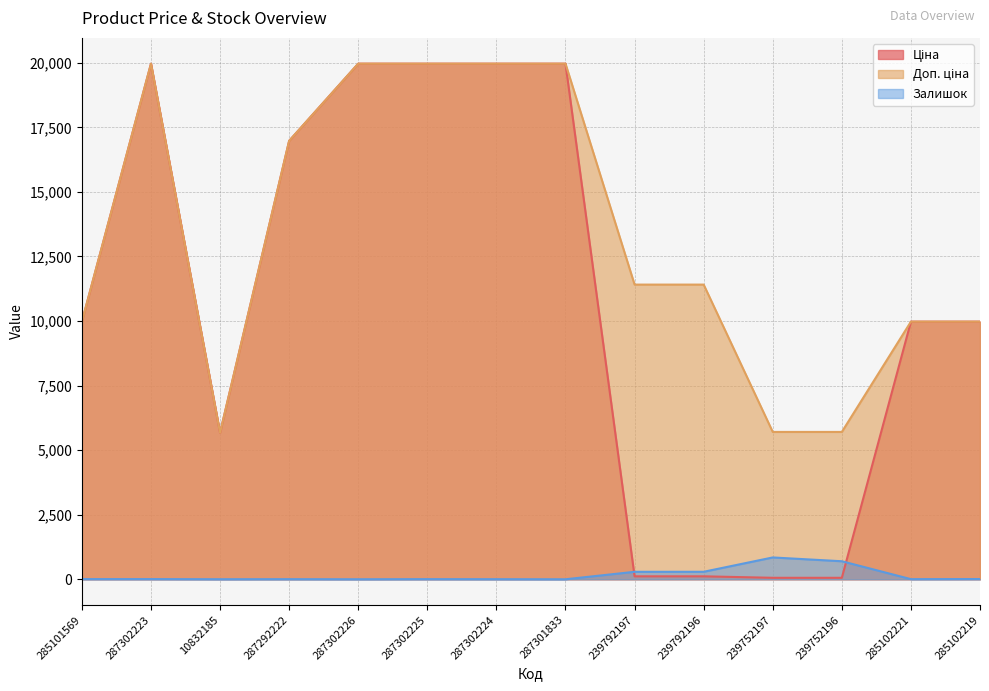

Which series ends up on top after the final intersection of Ціна and Залишок?

Ціна